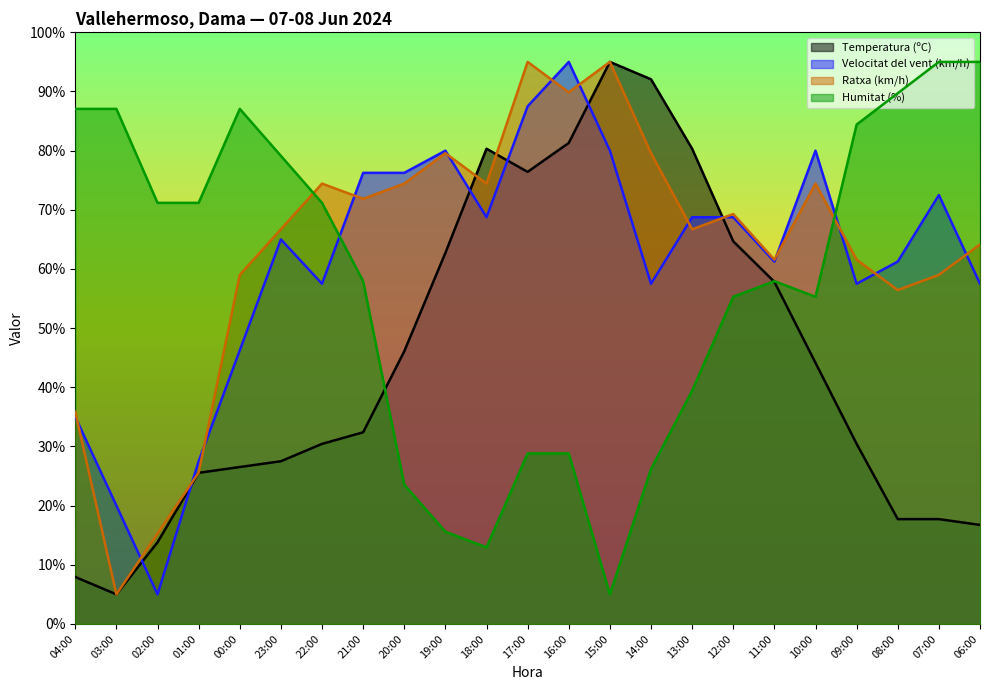

What is the difference between the Temperatura (ºC) values at 07:00 and 04:00?

9.8